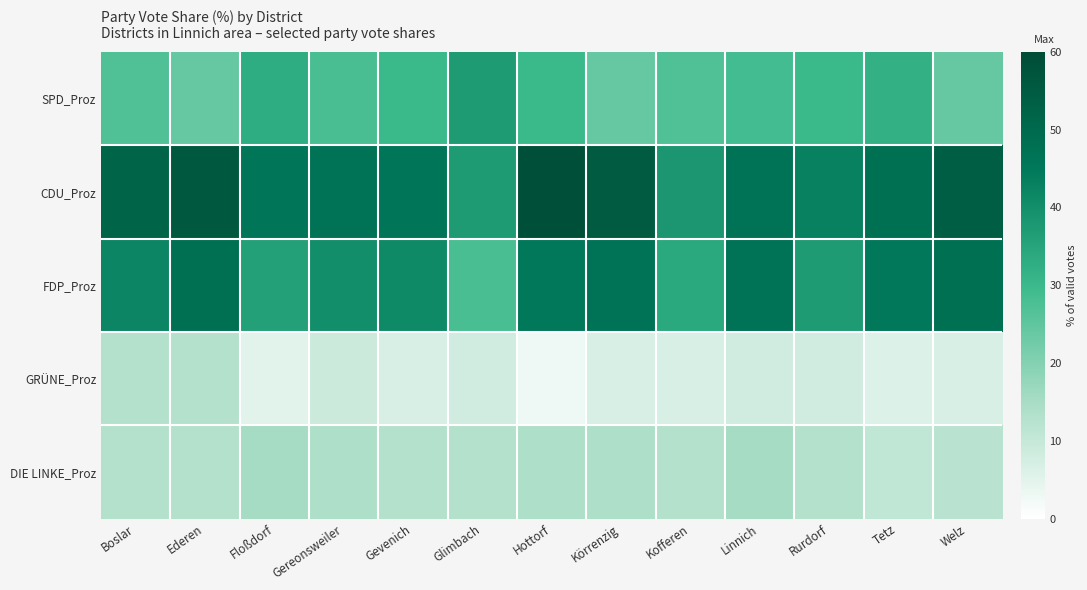

Rank the series by their maximum value, from highest to lowest.

CDU_Proz, FDP_Proz, SPD_Proz, DIE LINKE_Proz, GRÜNE_Proz